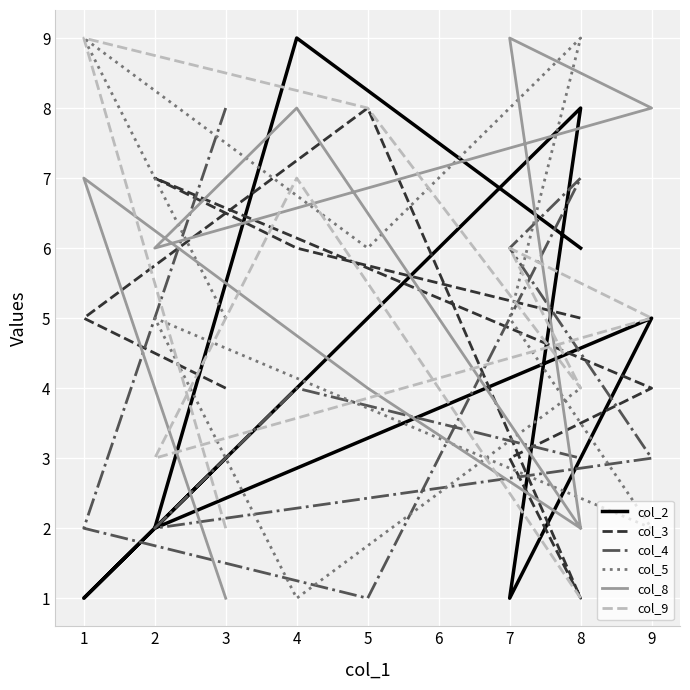

Between 1 and 9, which series saw the biggest shift?

col_5